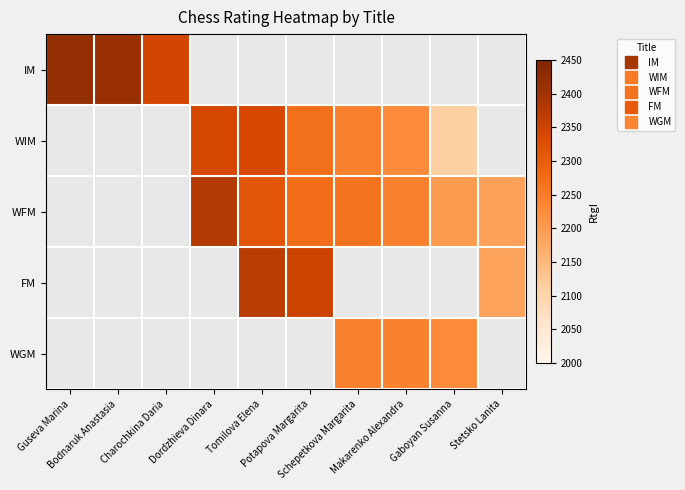

How many positive values does the WIM series have?

6